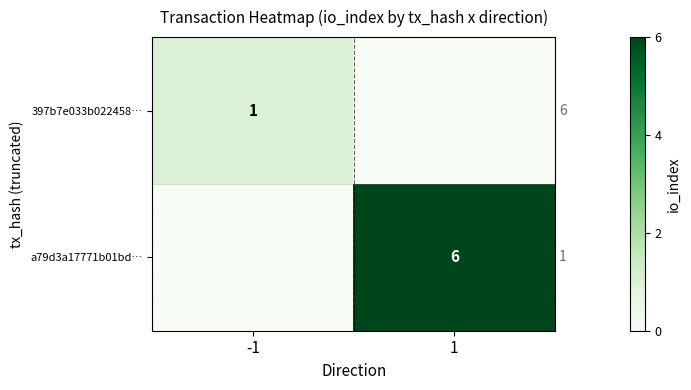

The value of a79d3a17771b01bd… at 1 is 6. True or false?

True